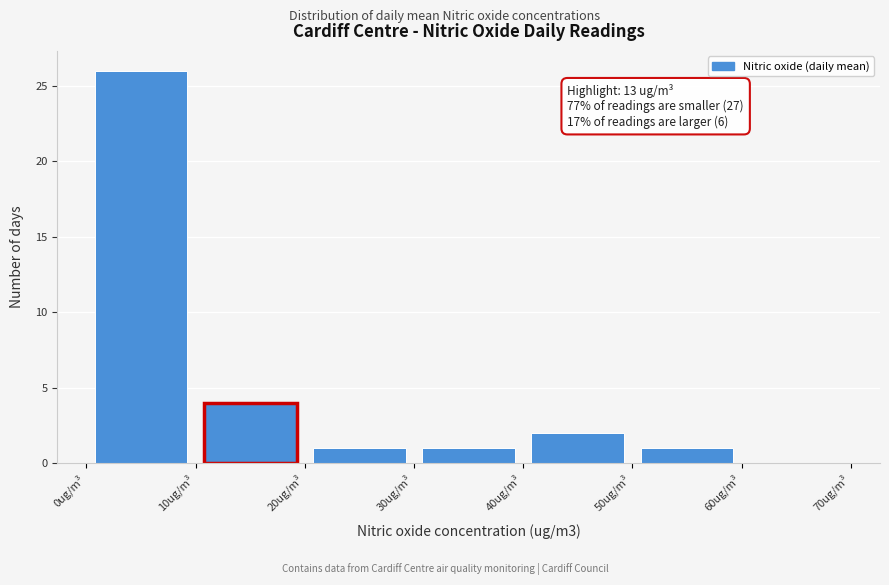

Over which range of the x-axis is the bar tallest?

0 to 10